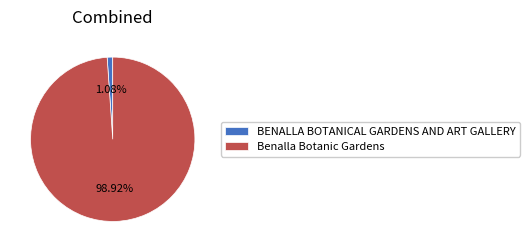

Rank the categories by value from highest to lowest.

Benalla Botanic Gardens, BENALLA BOTANICAL GARDENS AND ART GALLERY